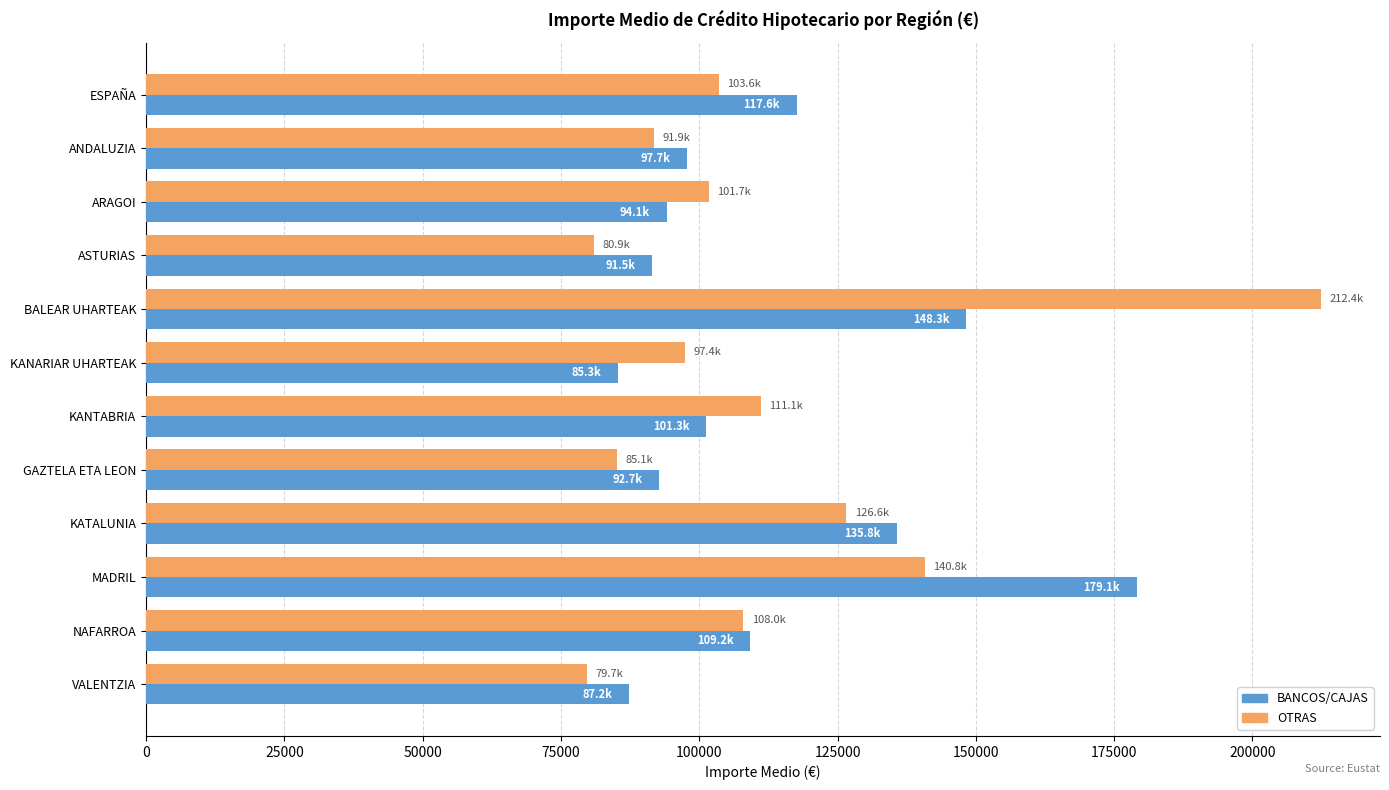

What is the difference between the maximum and second lowest values in the BANCOS/CAJAS series?

91846.0